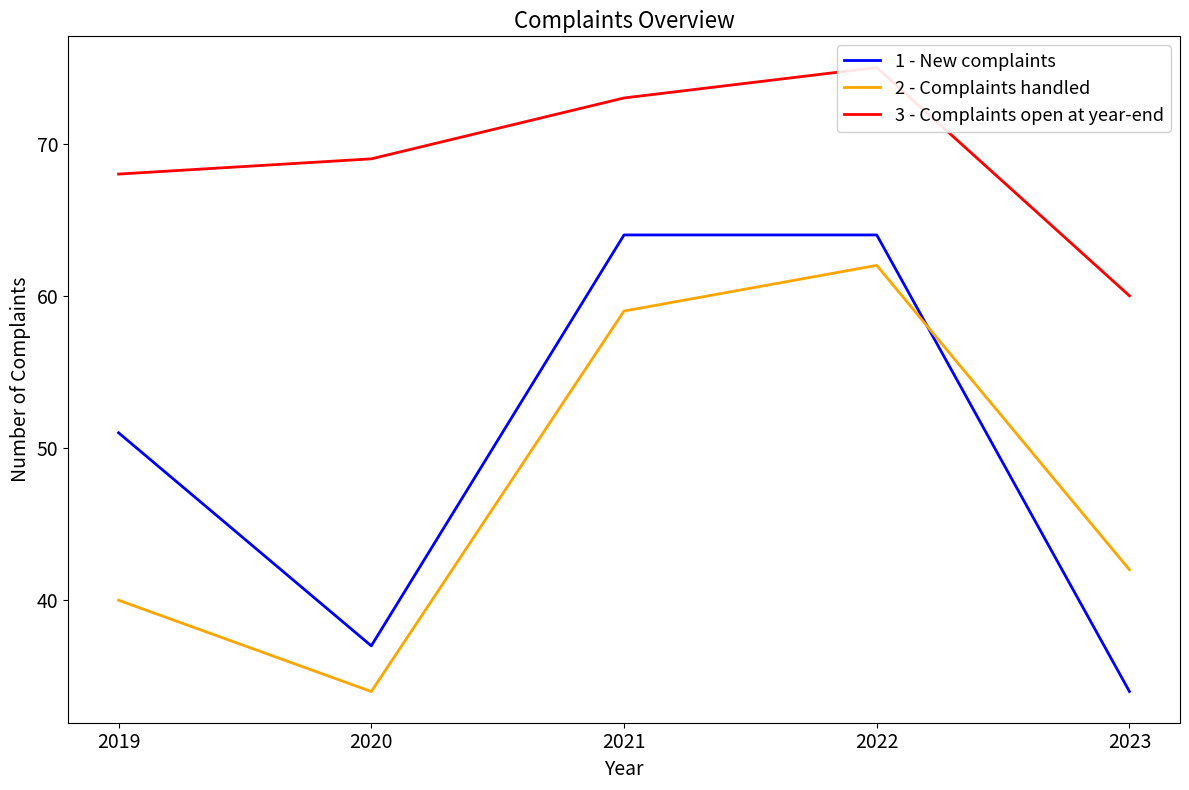

Which series has the widest spread of values?

1 - New complaints